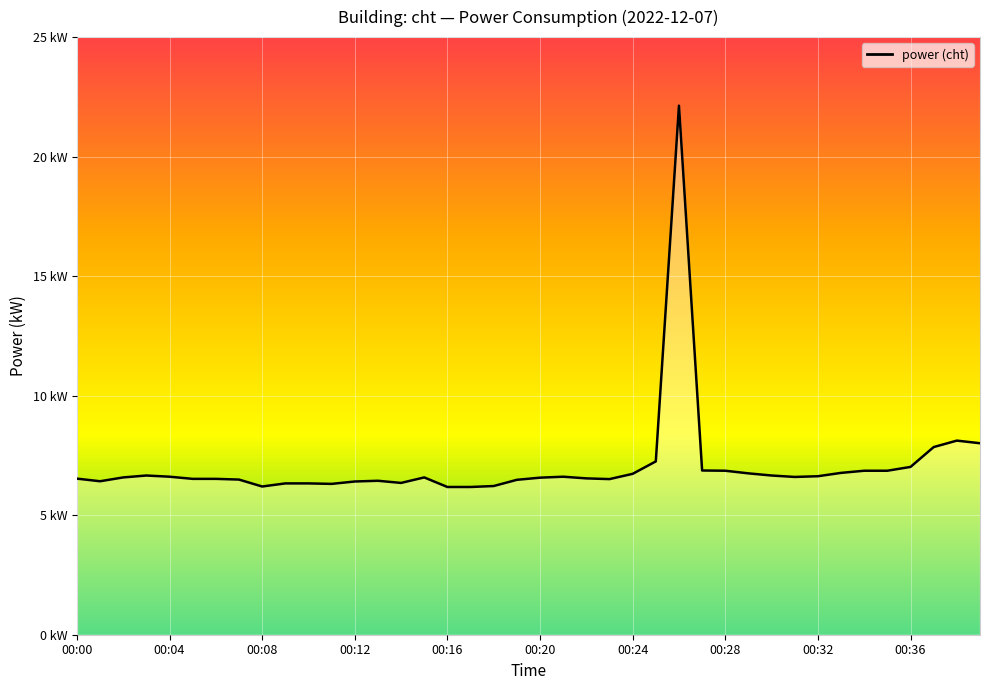

Reading left to right, what are all the values shown in this chart?

00:00=6.5	00:01=6.4	00:02=6.6	00:03=6.7	00:04=6.6	00:05=6.5	00:06=6.5	00:07=6.5	00:08=6.2	00:09=6.3	00:10=6.3	00:11=6.3	00:12=6.4	00:13=6.4	00:14=6.3	00:15=6.6	00:16=6.2	00:17=6.2	00:18=6.2	00:19=6.5	00:20=6.6	00:21=6.6	00:22=6.5	00:23=6.5	00:24=6.7	00:25=7.2	00:26=22.1	00:27=6.9	00:28=6.9	00:29=6.8	00:30=6.7	00:31=6.6	00:32=6.6	00:33=6.8	00:34=6.9	00:35=6.9	00:36=7.0	00:37=7.8	00:38=8.1	00:39=8.0